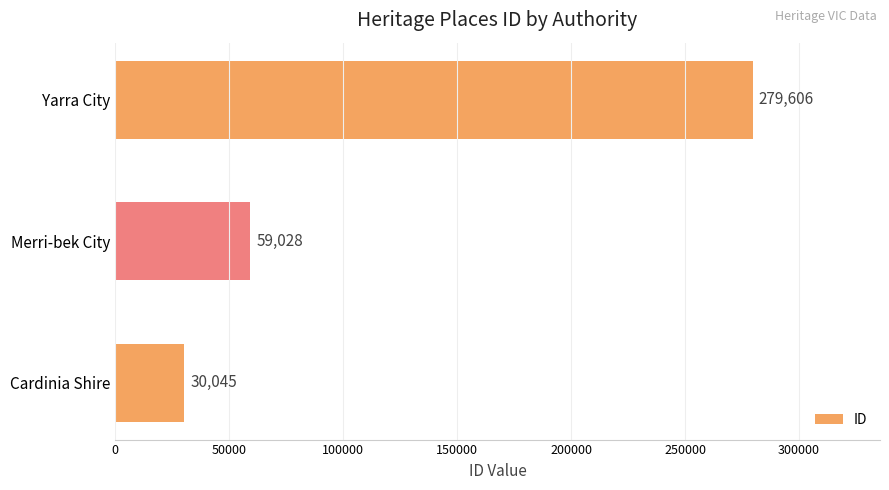

Is it true that the value at Cardinia Shire is 51490?

False